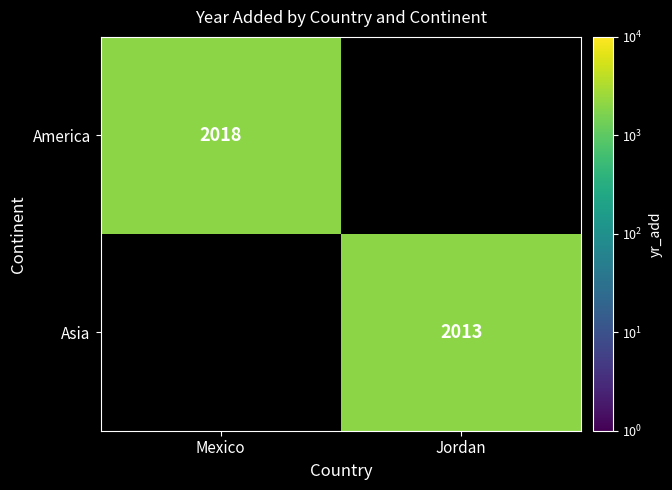

Which label corresponds to the largest value in the chart?

Mexico